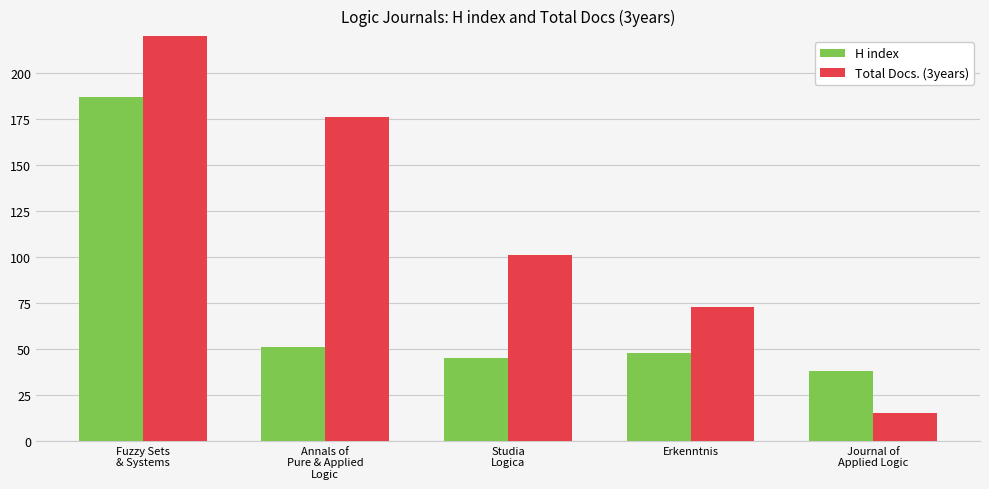

At how many categories does at least one series exceed 351?

1